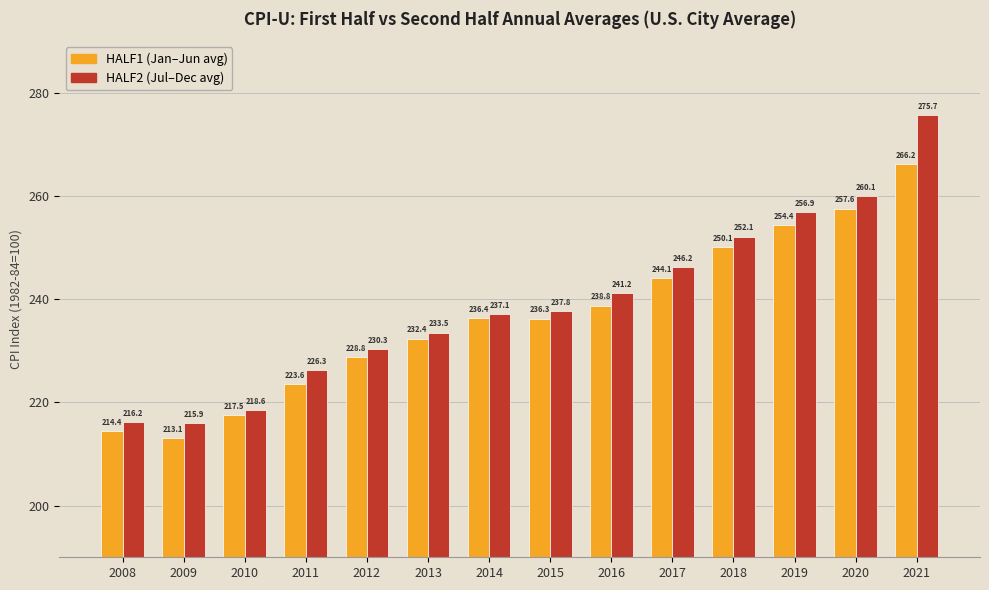

Which series changed the most between 2008 and 2011?

HALF2 (Jul–Dec avg)